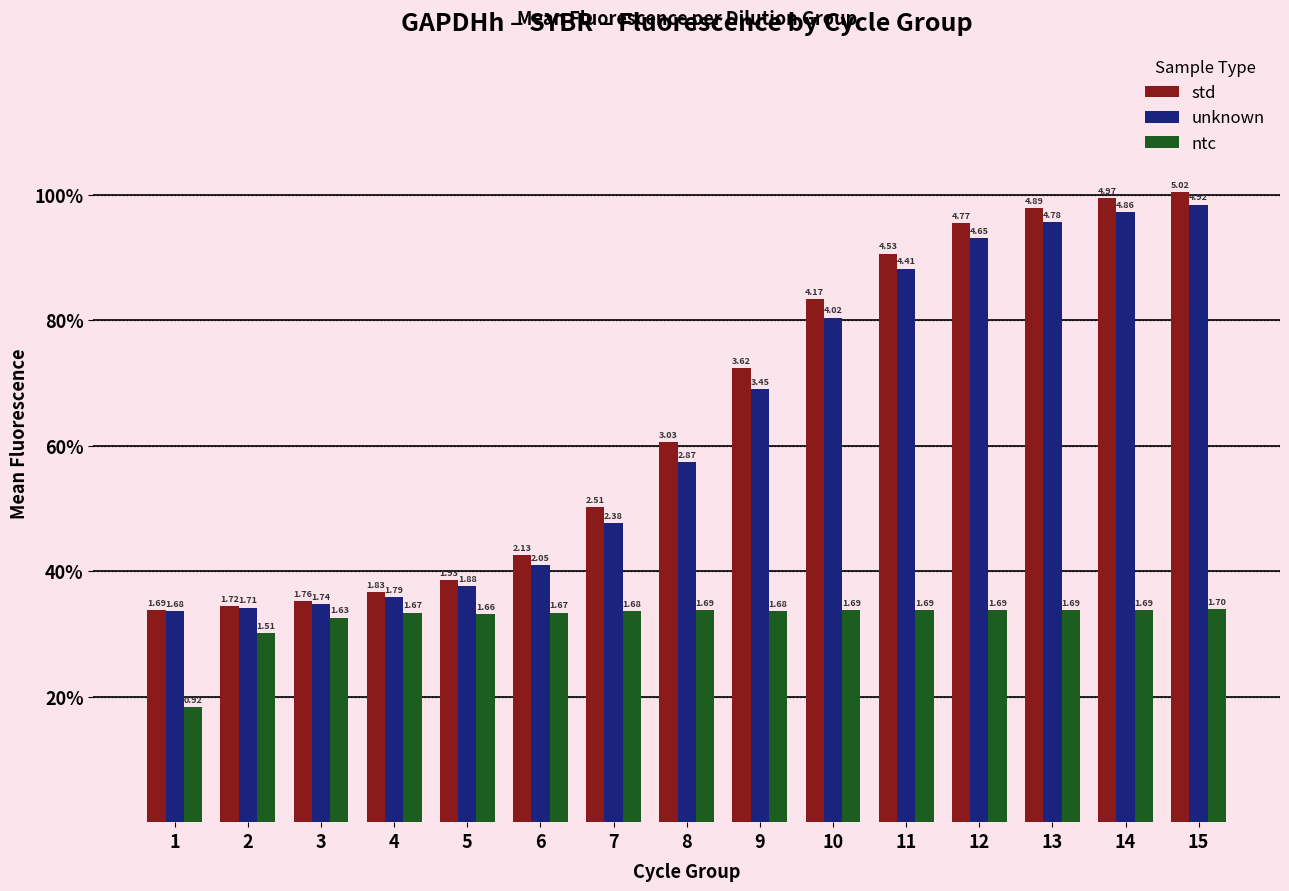

Which series has the largest range (max minus min)?

std